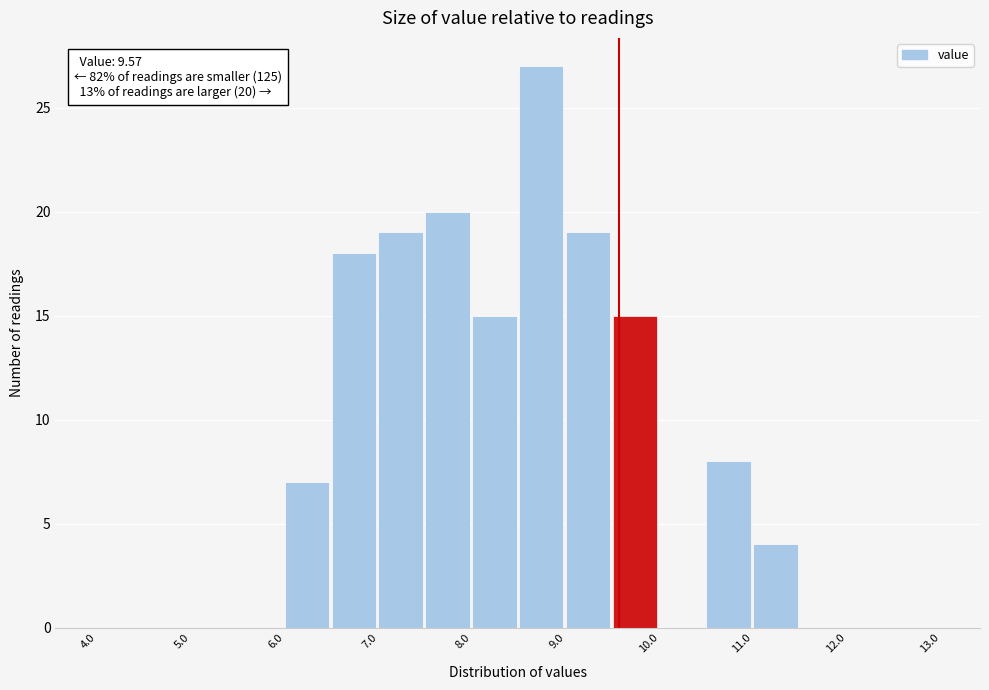

Over which range of the x-axis is the bar tallest?

8.5 to 9.0